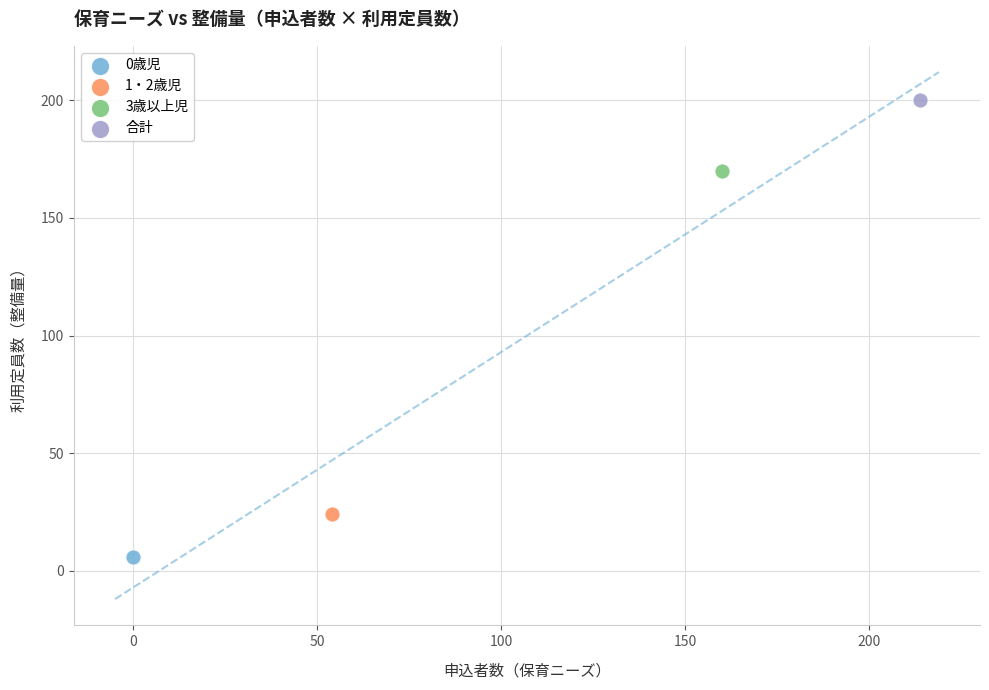

Which series contains the highest Y value?

合計